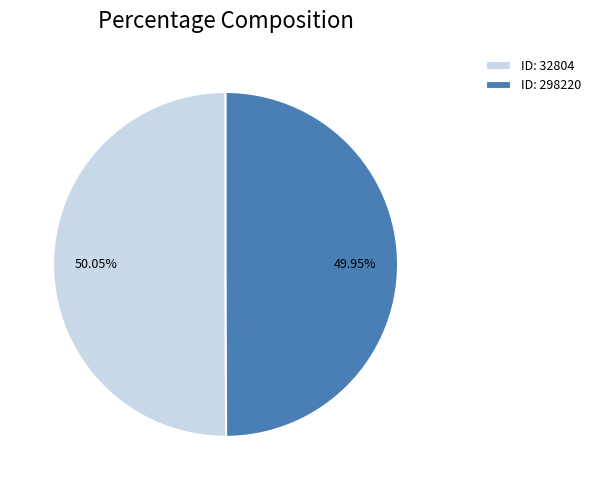

Is there any slice that represents more than half of the pie?

Yes